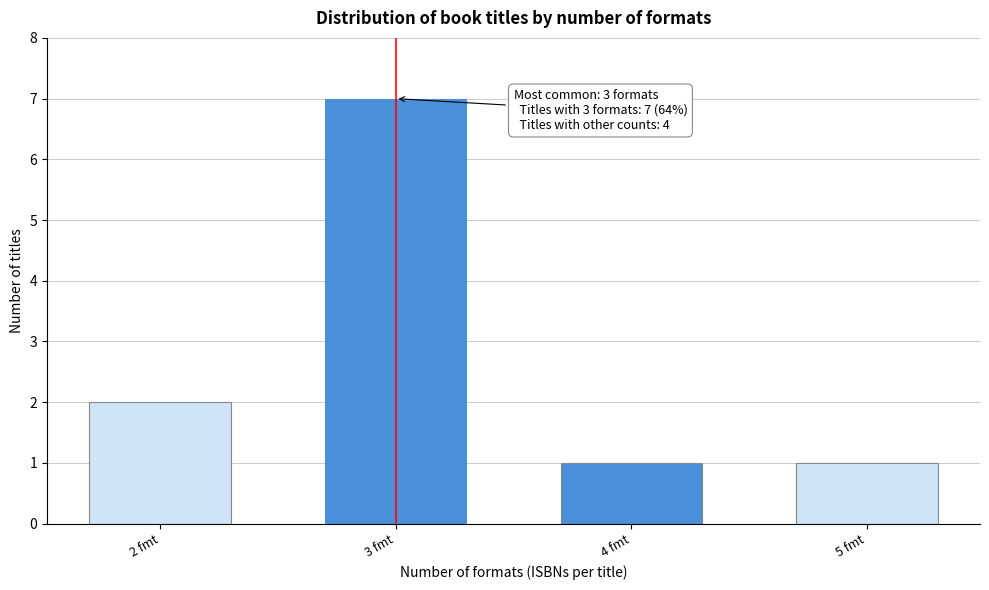

Reading left to right, extract all data points from this chart.

2	7	1	1